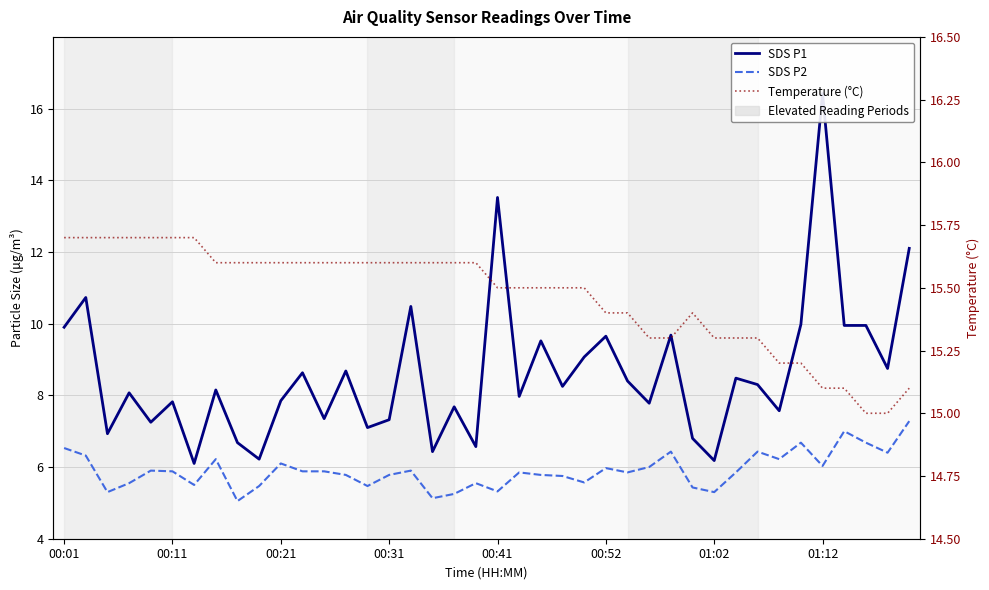

What position from the left is 00:31?

16